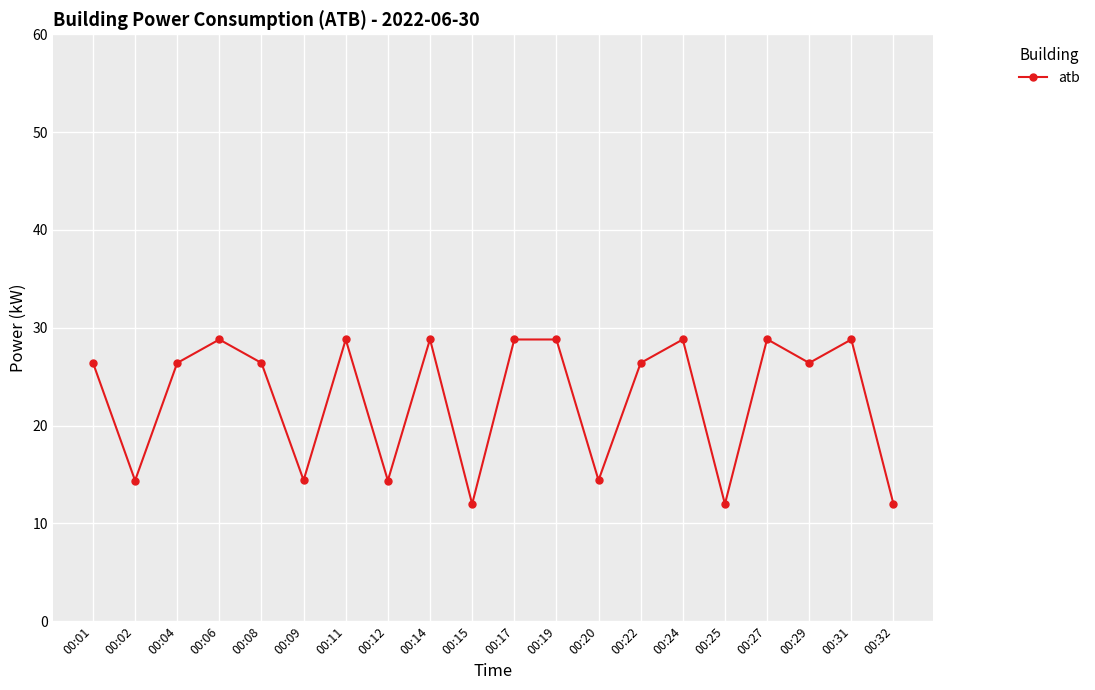

At which category does the data reach its first local peak?

00:06